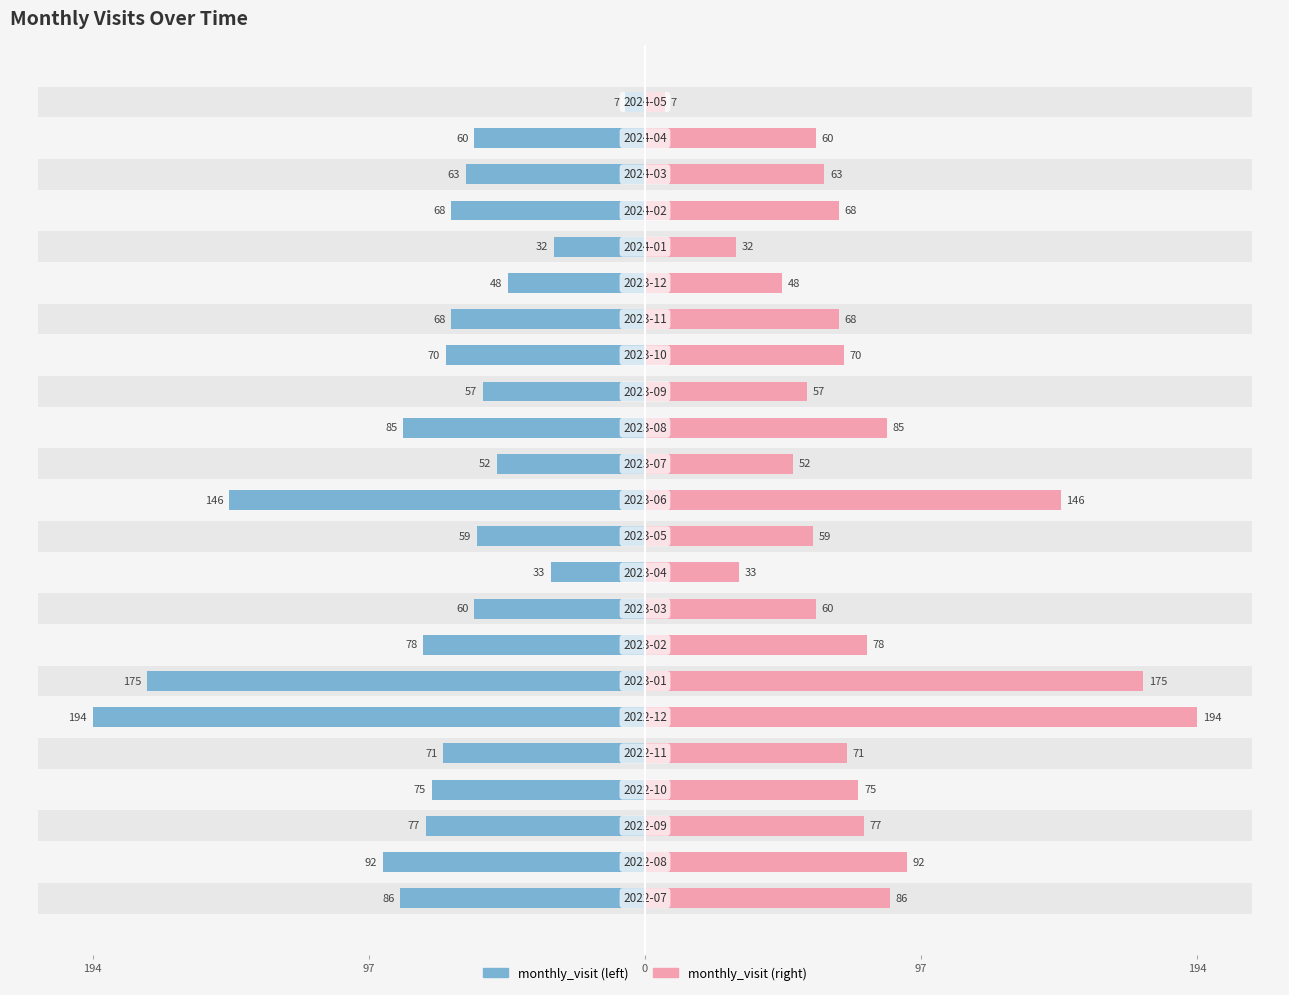

How many data points in monthly_visit (left) are above -68?

10